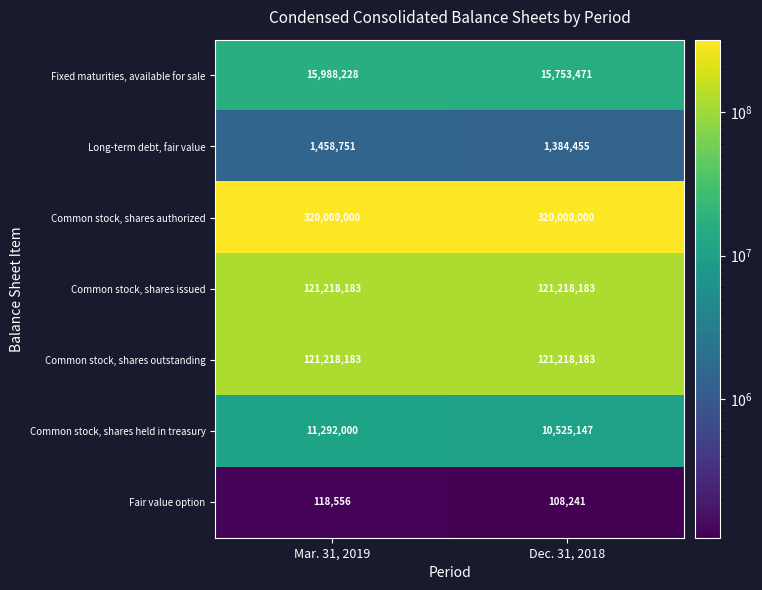

What is the total value across all series at Mar. 31, 2019?

591293901